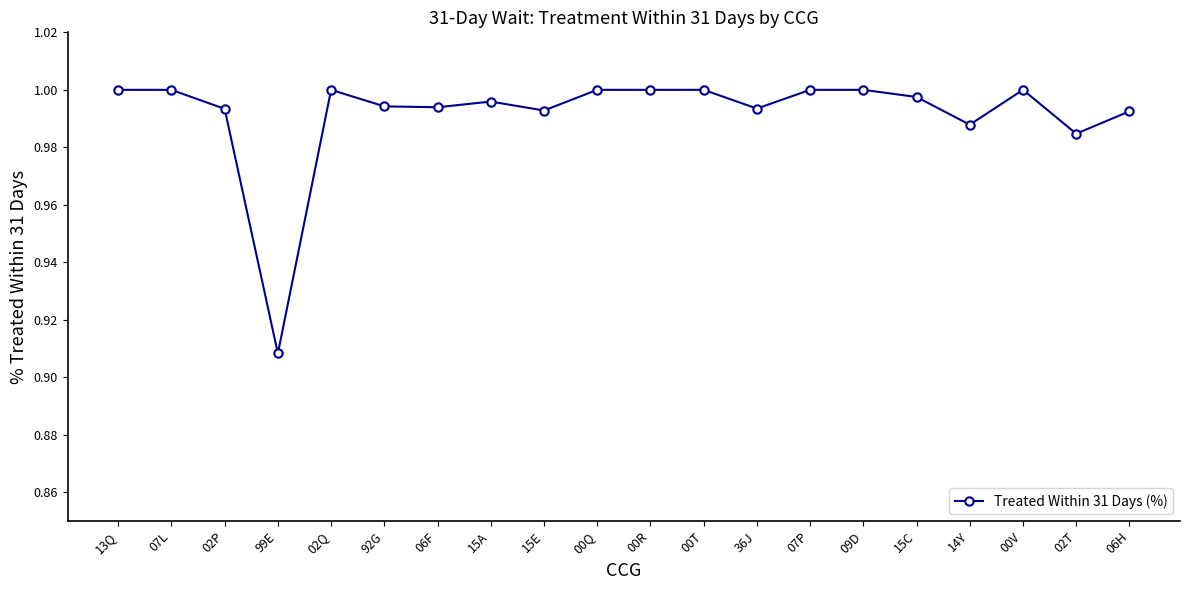

How many lines are shown in the chart?

1